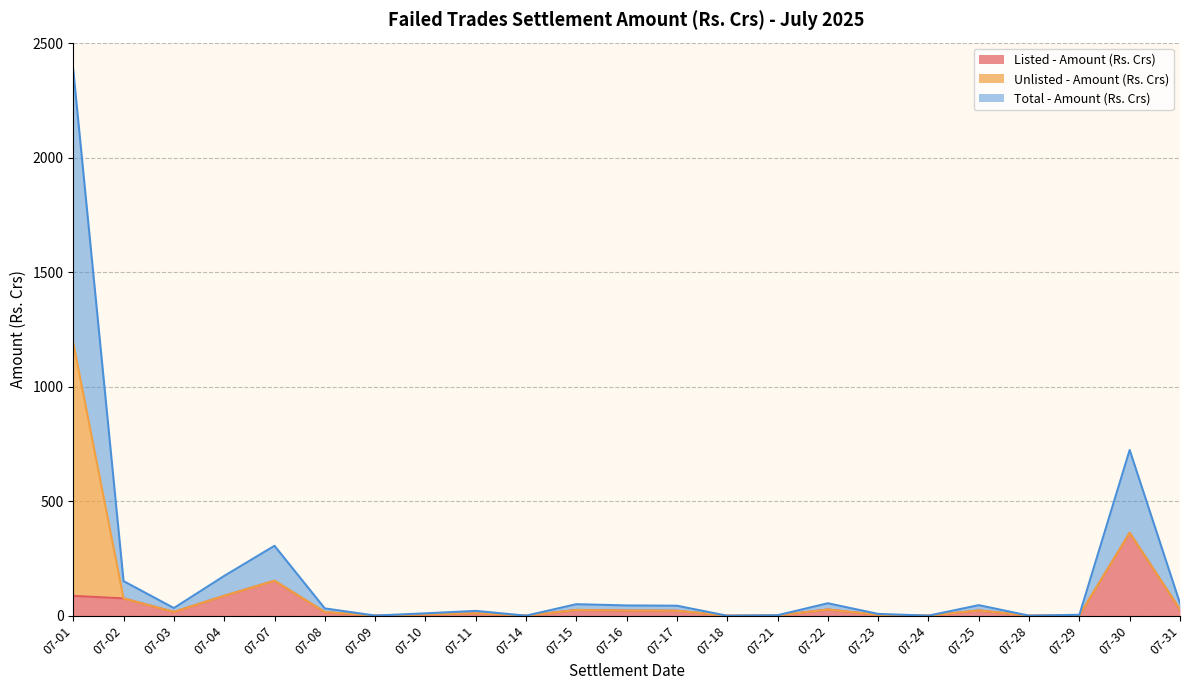

How many lines are shown in the chart?

3